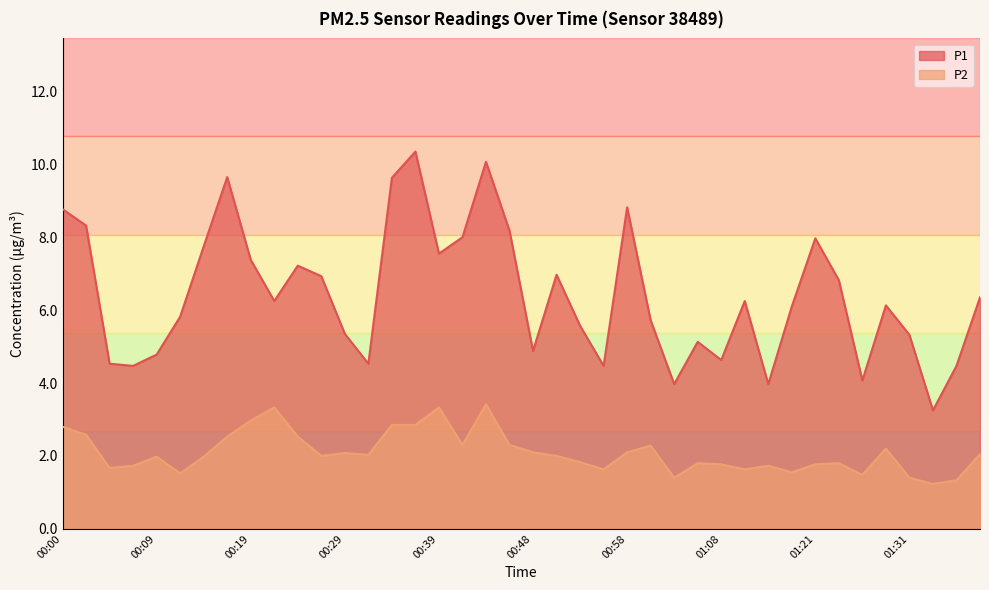

Reading right to left, extract all data points from this chart.

P1: 6.3	4.5	3.2	5.3	6.1	4.1	6.8	8.0	6.1	4.0	6.2	4.6	5.1	4.0	5.7	8.8	4.5	5.6	7.0	4.9	8.2	10.1	8.0	7.5	10.3	9.6	4.5	5.3	6.9	7.2	6.2	7.4	9.7	7.8	5.8	4.8	4.5	4.5	8.3	8.8
P2: 2.0	1.3	1.2	1.4	2.2	1.5	1.8	1.8	1.6	1.7	1.6	1.8	1.8	1.4	2.3	2.1	1.6	1.8	2.0	2.1	2.3	3.4	2.3	3.3	2.9	2.9	2.0	2.1	2.0	2.5	3.3	3.0	2.5	2.0	1.5	2.0	1.7	1.7	2.6	2.8